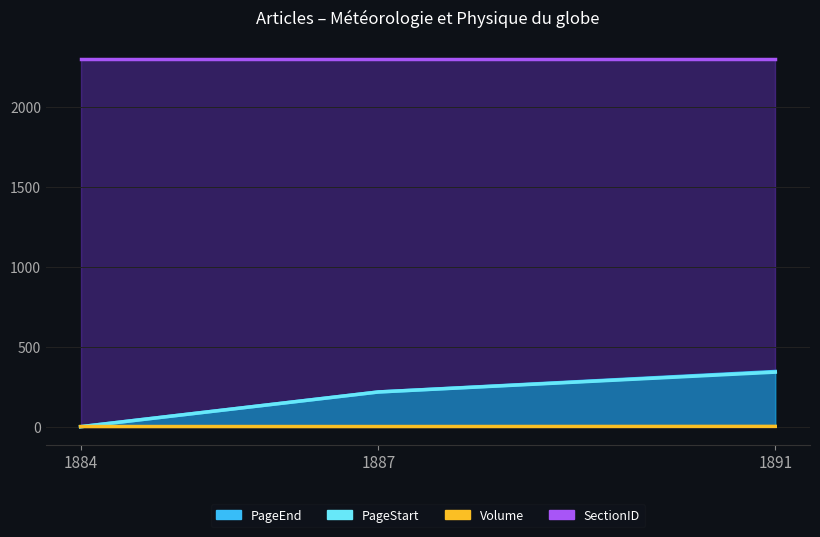

True or false: PageStart and SectionID intersect in this chart.

False